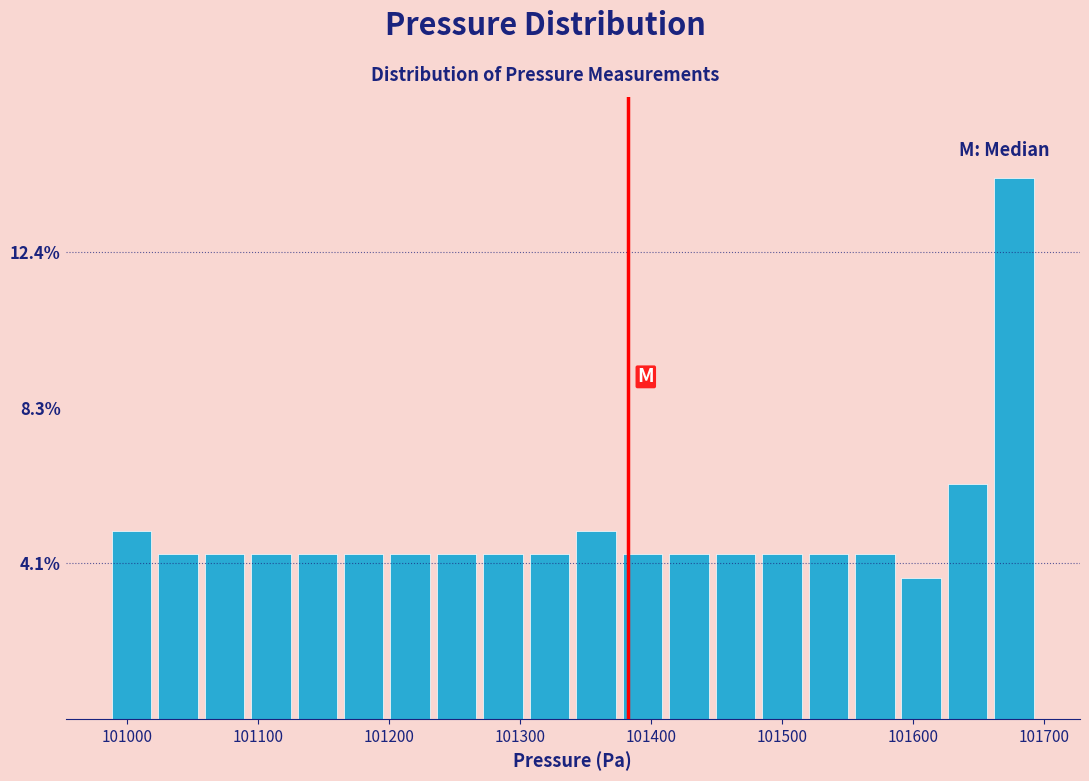

Read against the x-axis, roughly where is the centre of the tallest bar?

101680